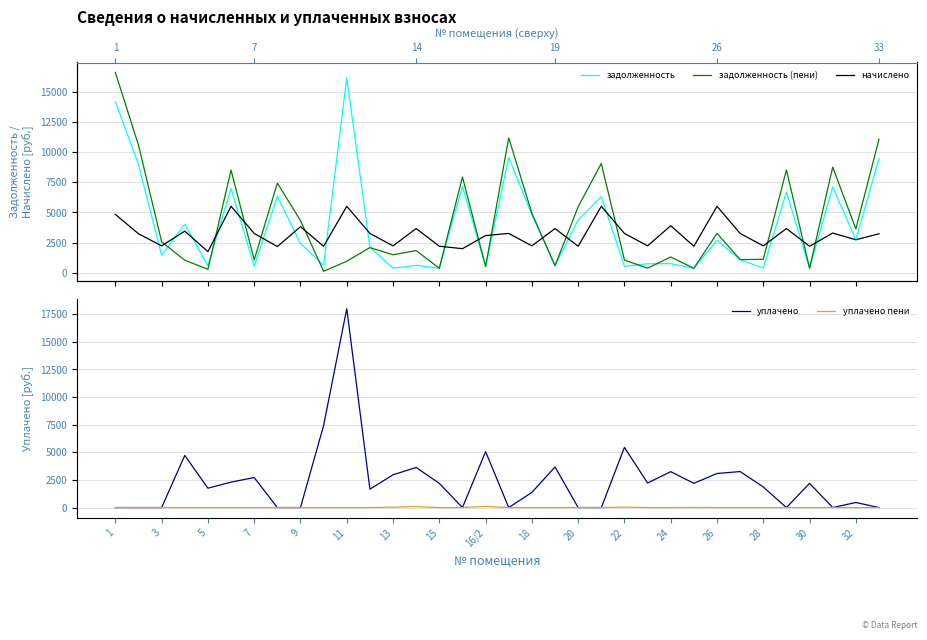

Count the number of categories in the chart.

34